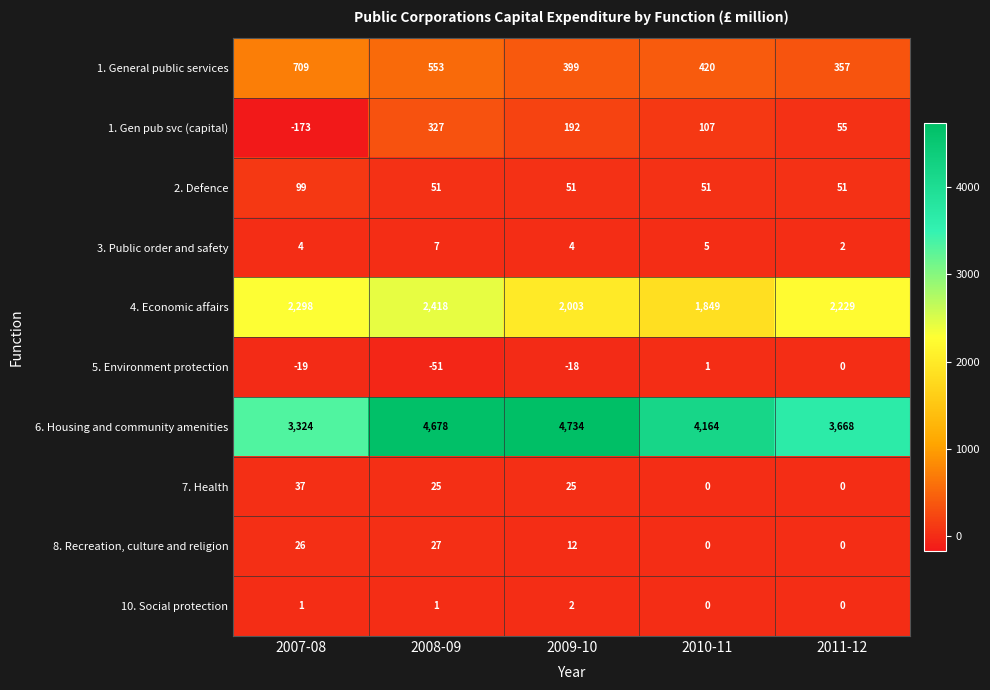

The value of 3. Public order and safety at 2011-12 is 2. True or false?

True